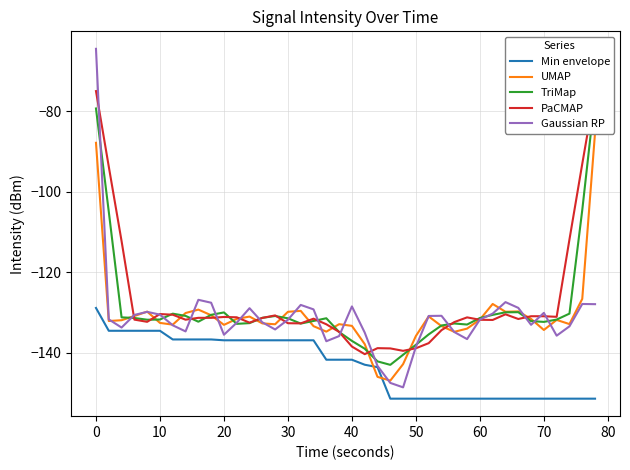

The value of Gaussian RP at 0 is -64.4. True or false?

True